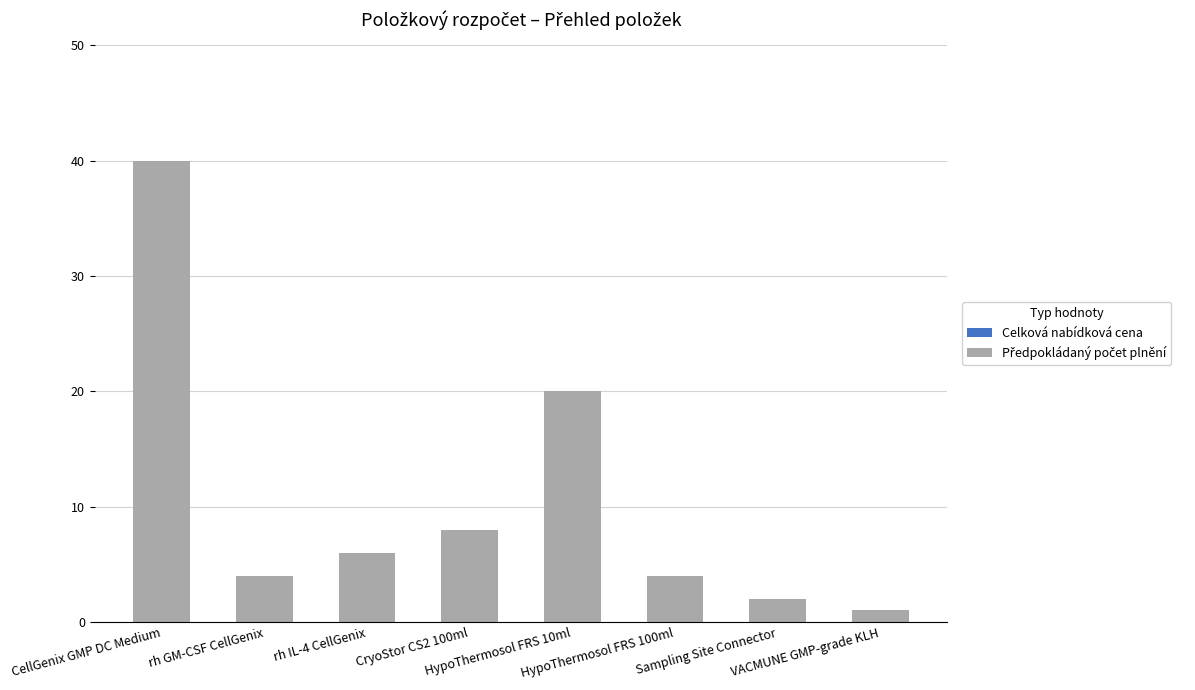

What is the difference between the maximum and minimum values?

39